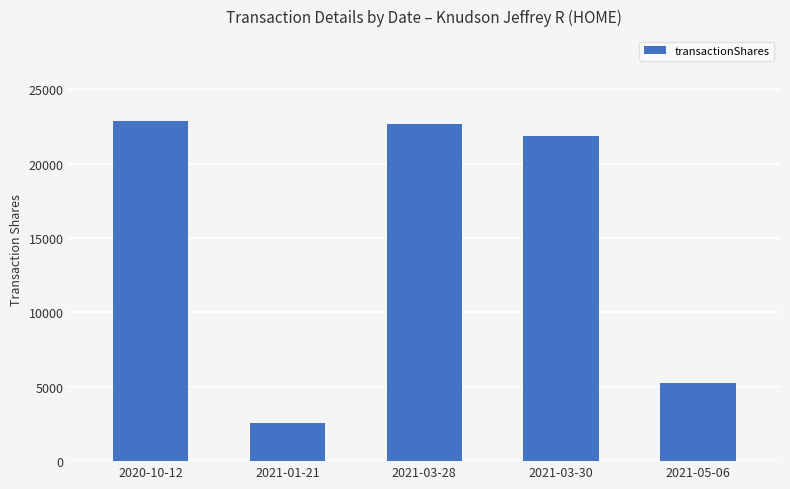

Reading left to right, list all the values displayed in this chart.

22871	2539	22675	21849	5245